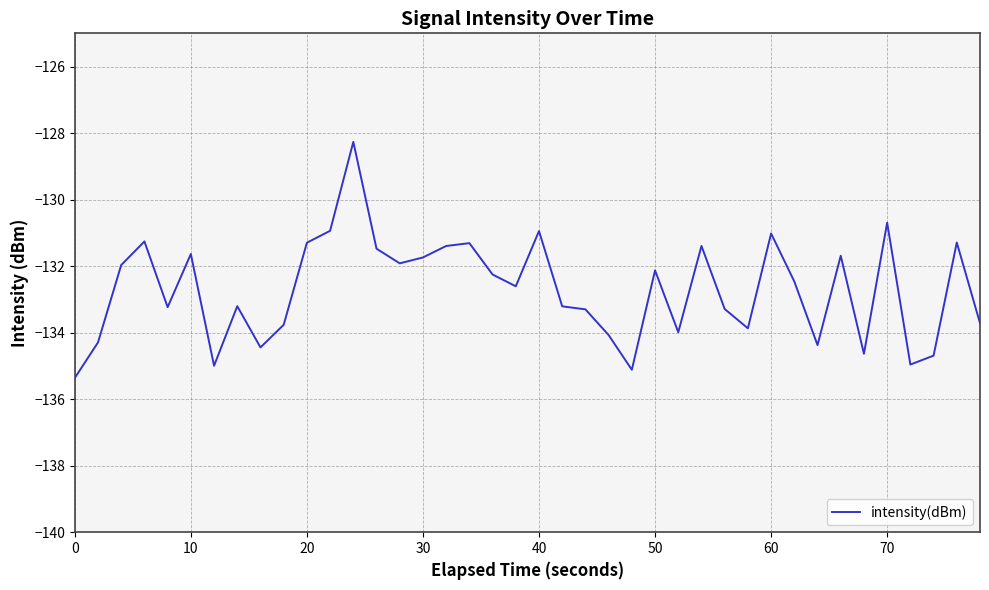

How many lines are shown in the chart?

1